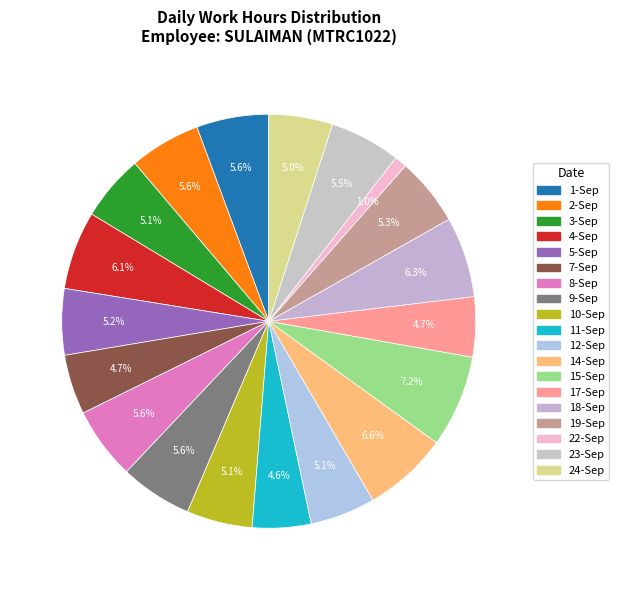

What is the smallest slice in the pie chart?

22-Sep